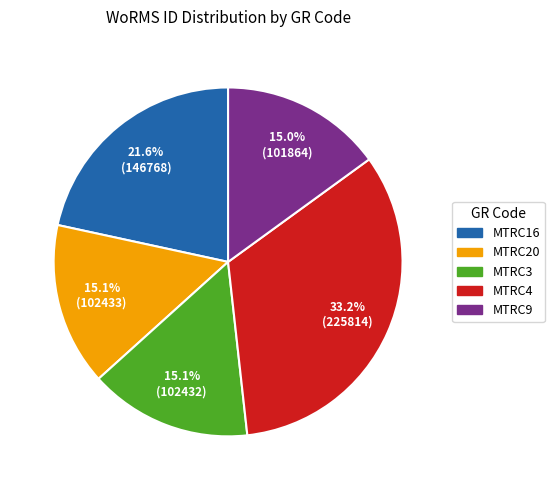

Between MTRC16 and MTRC4, which is larger?

MTRC4